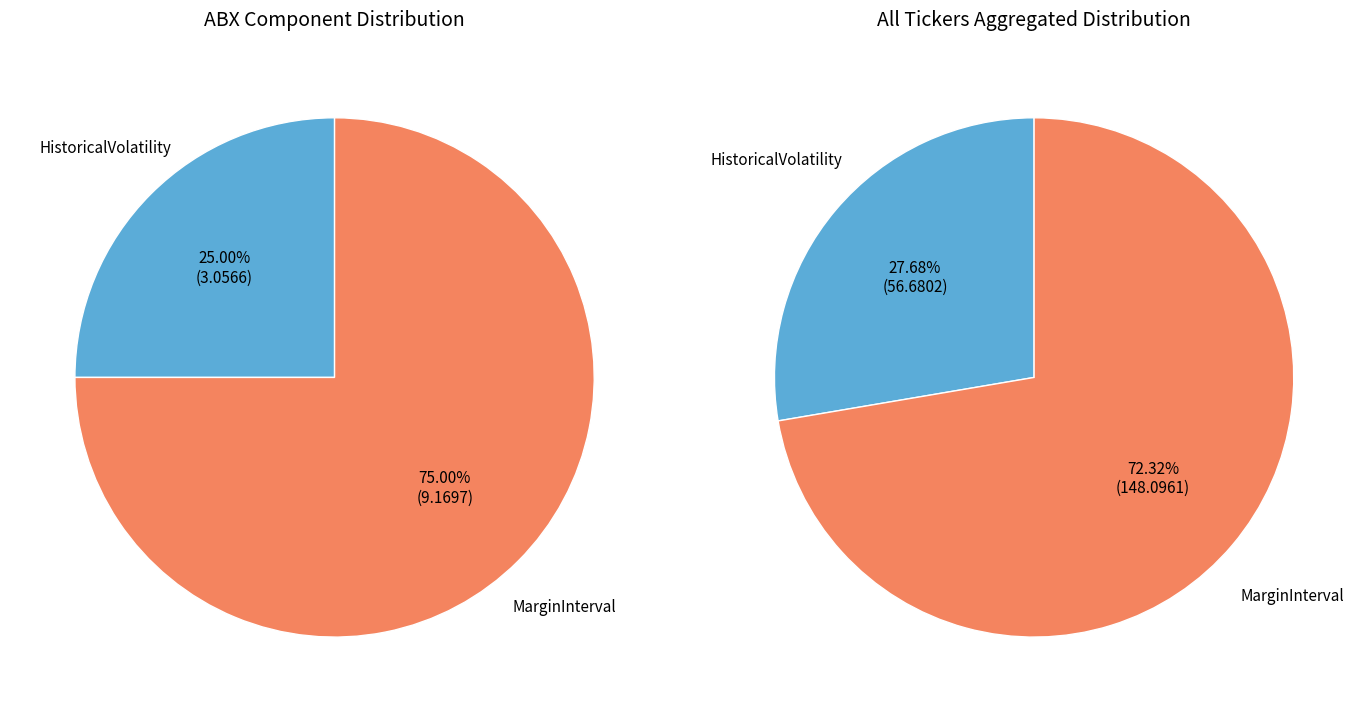

Which category accounts for the majority?

MarginInterval